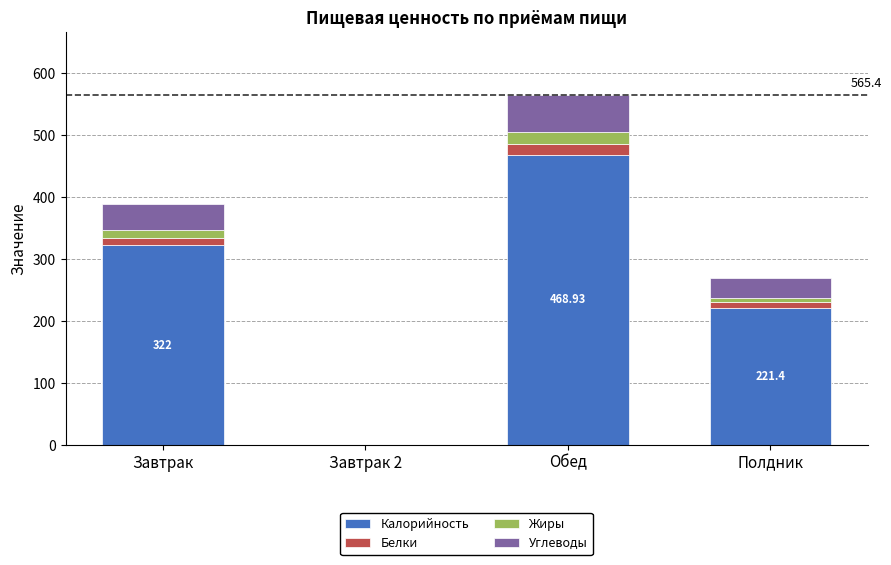

At which category is the sum across all series the highest?

Обед